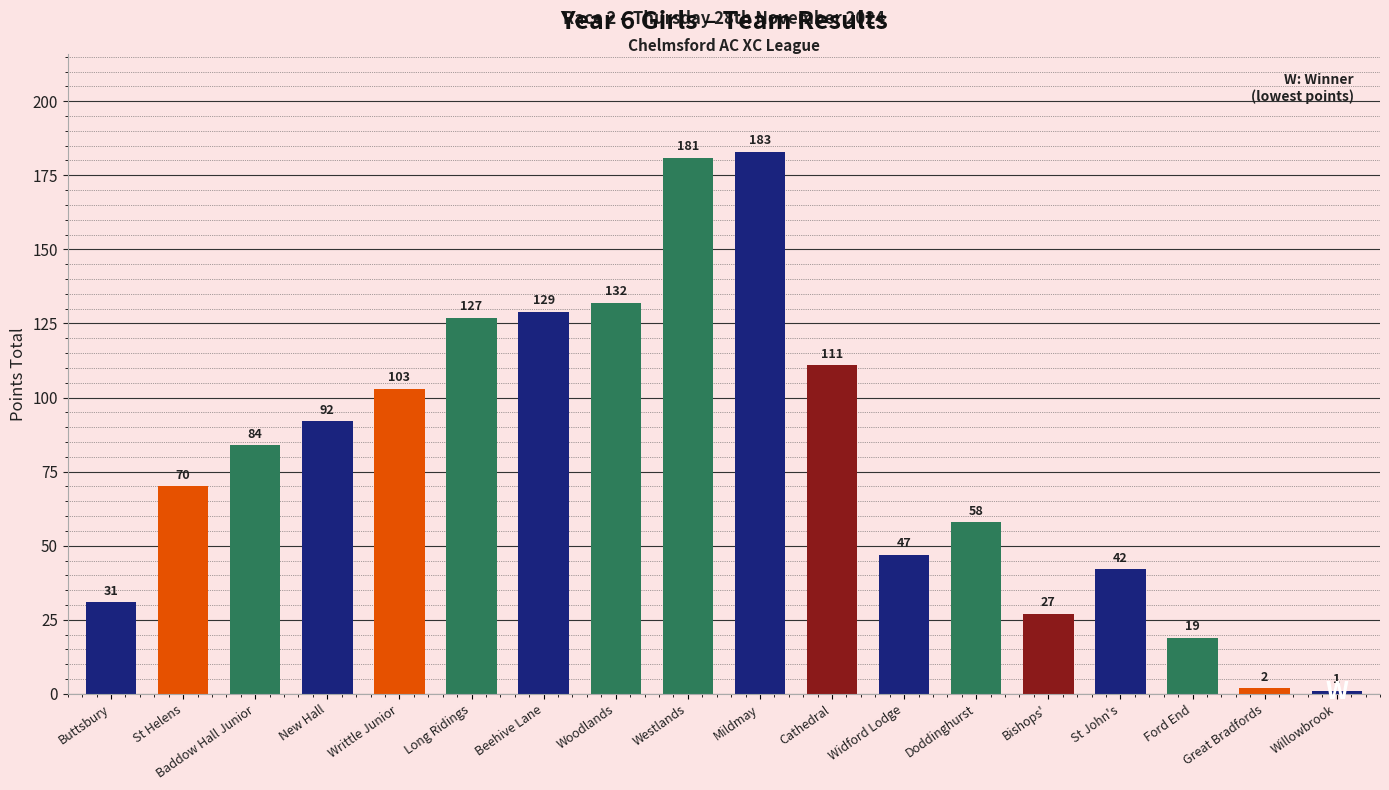

List the labels in order of value, largest first.

Mildmay, Westlands, Woodlands, Beehive Lane, Long Ridings, Cathedral, Writtle Junior, New Hall, Baddow Hall Junior, St Helens, Doddinghurst, Widford Lodge, St John's, Buttsbury, Bishops', Ford End, Great Bradfords, Willowbrook